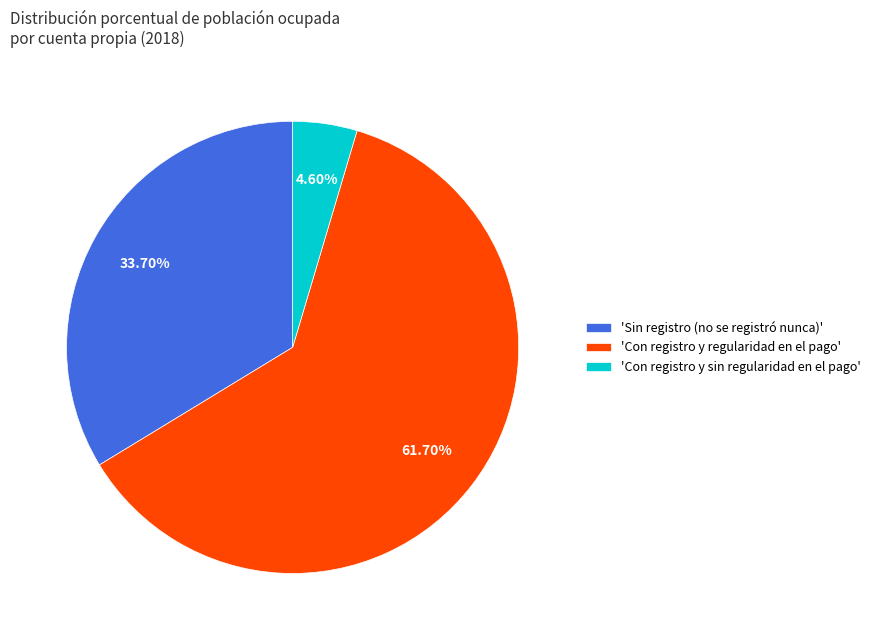

Combined, do 'Con registro y sin regularidad en el pago' and 'Con registro y regularidad en el pago' account for over 50%?

Yes